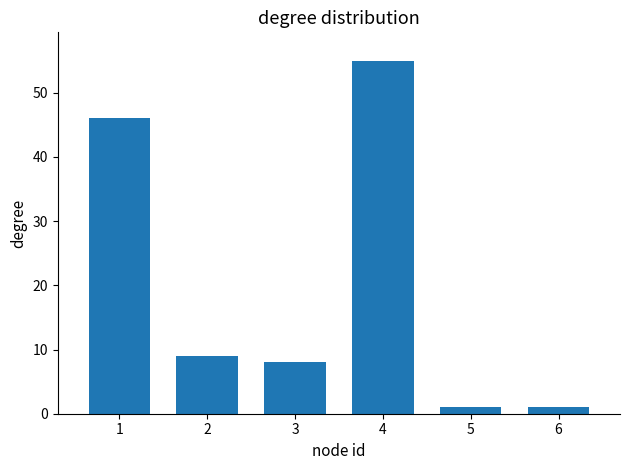

How many bars are there in total?

6